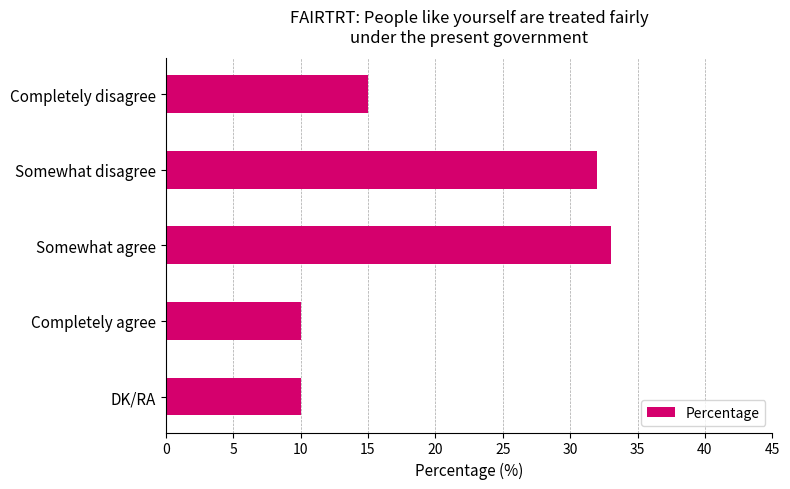

Where is the data nearest to the value 21?

Completely disagree